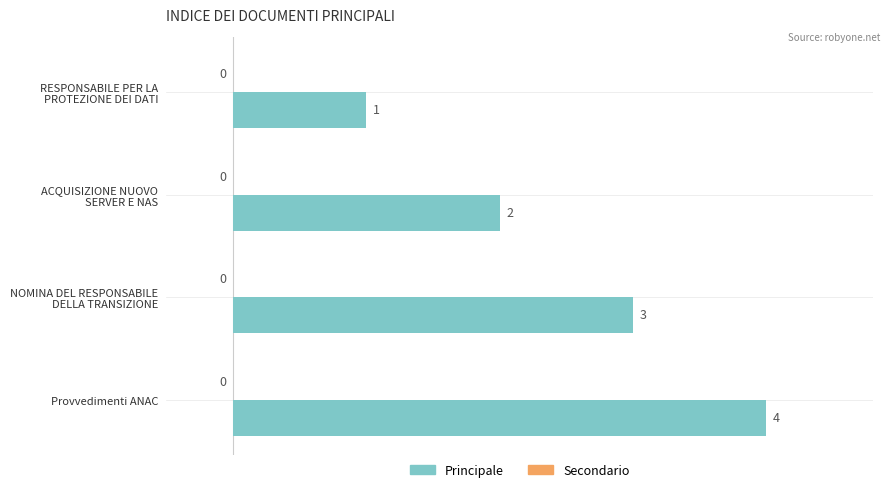

The value at Provvedimenti ANAC is 4. True or false?

True